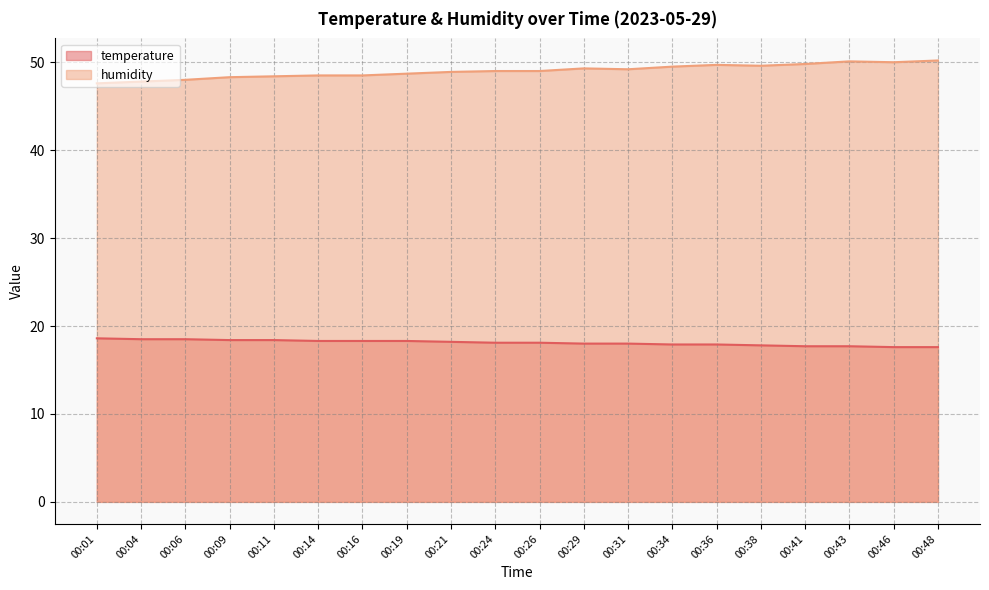

The temperature series shows 18.3 at 00:16. True or false?

True